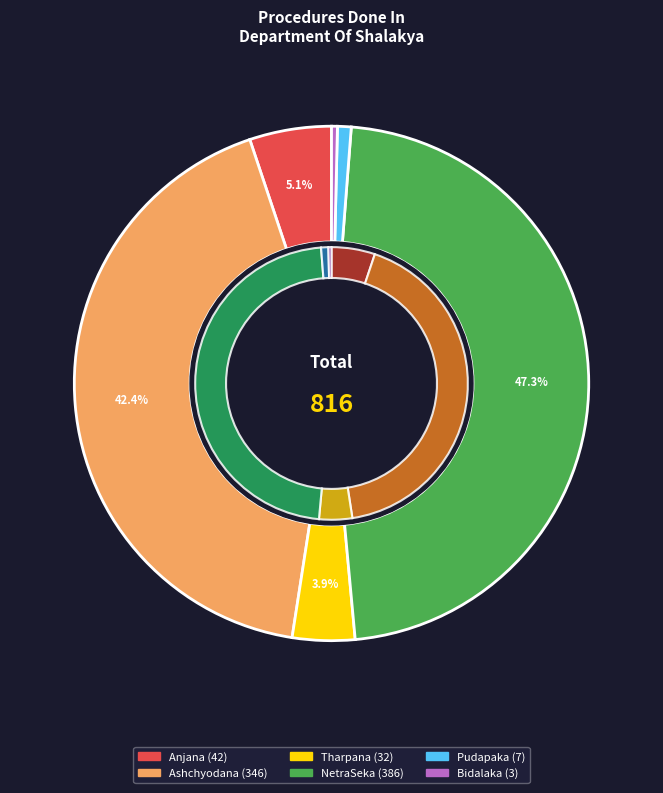

Which slice is the largest?

NetraSeka